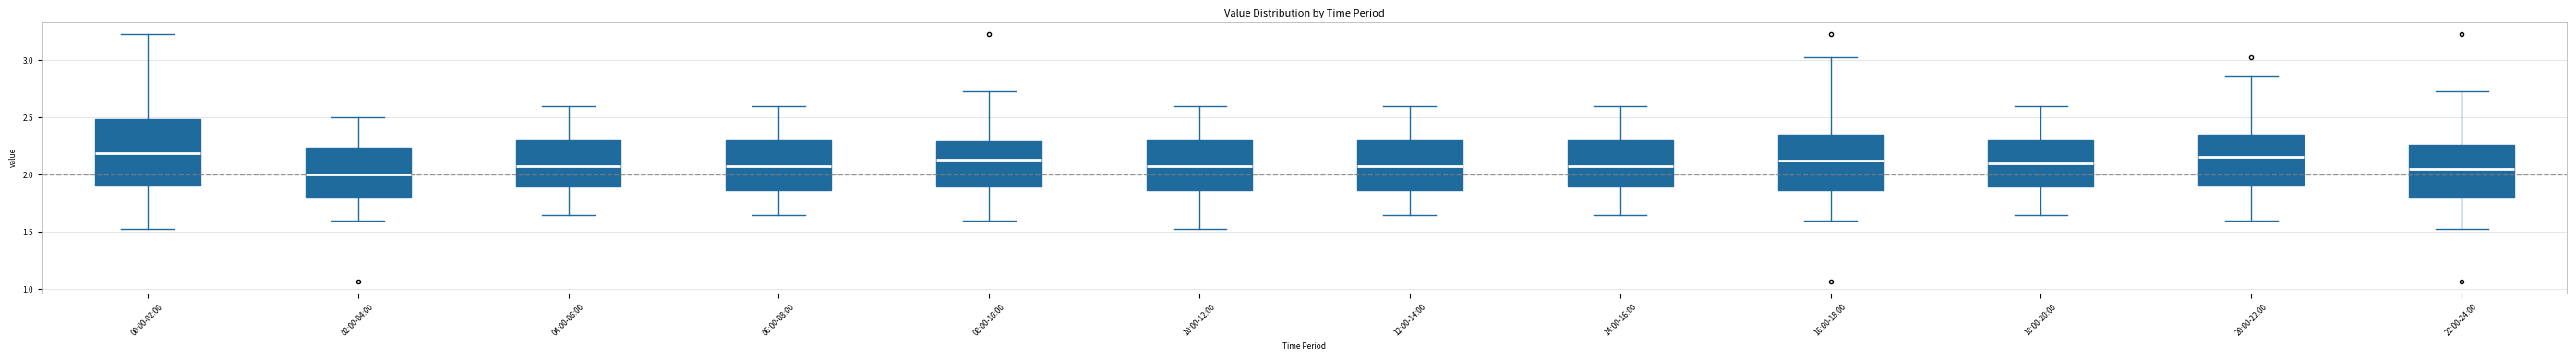

Where does the median line of the box for 02:00-04:00 sit on the y-axis? The values are not printed on the chart, so give them approximately, as read against the axis.

2.00